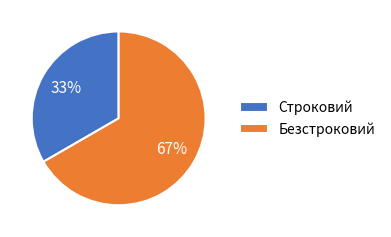

Which category has the biggest portion of the pie?

Безстроковий